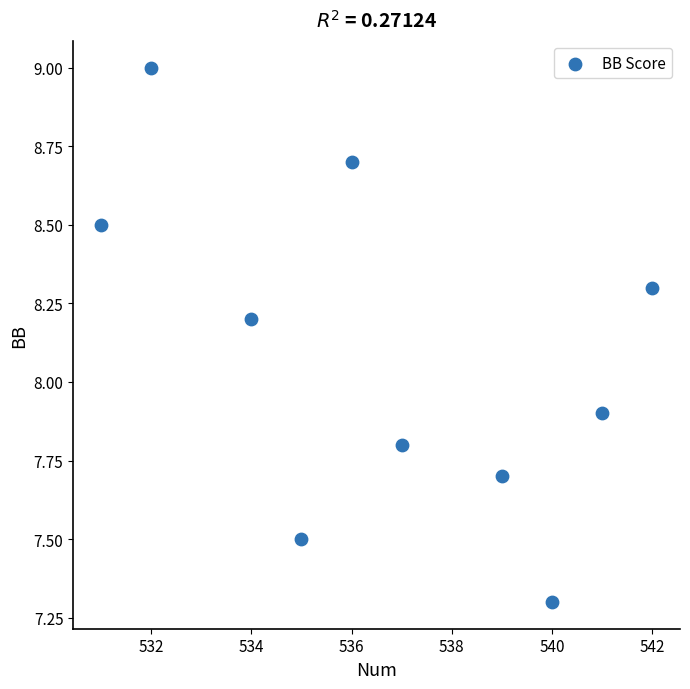

What is the range of Y values (max minus min)?

1.7